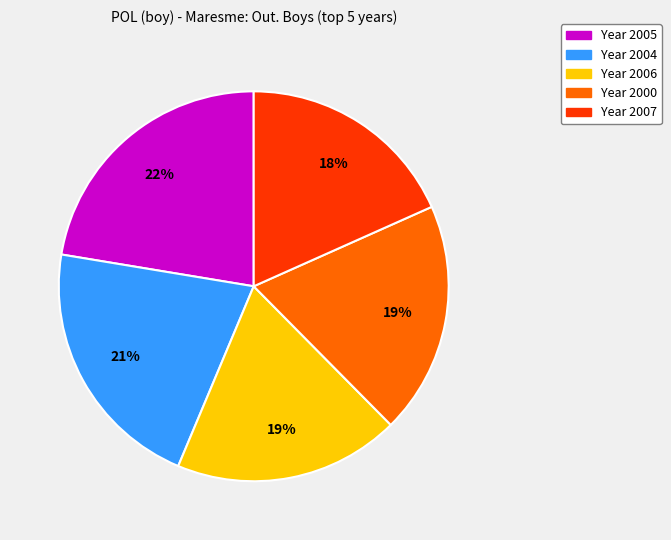

Is the sum of Year 2007 and Year 2005 greater than half?

No